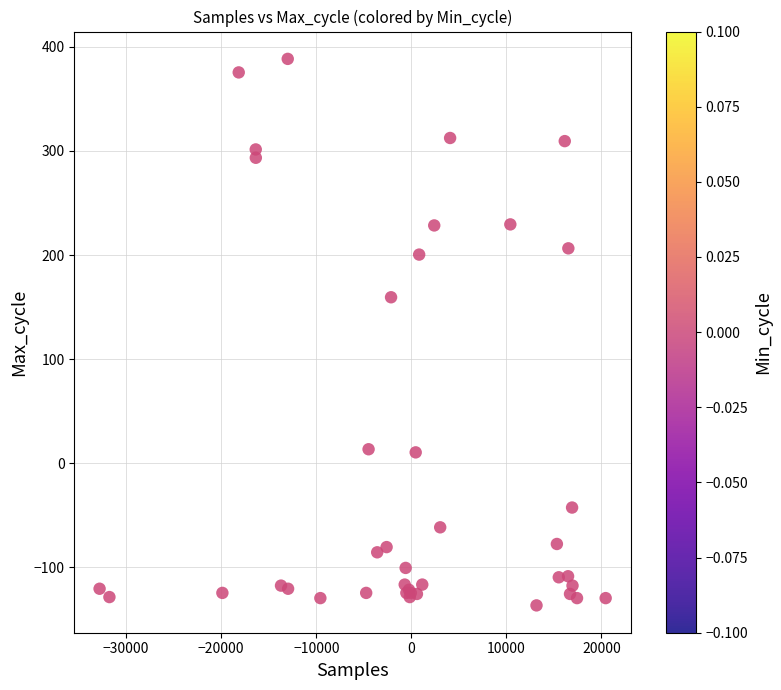

What Y value in the scatter plot is closest to 125?

159.5